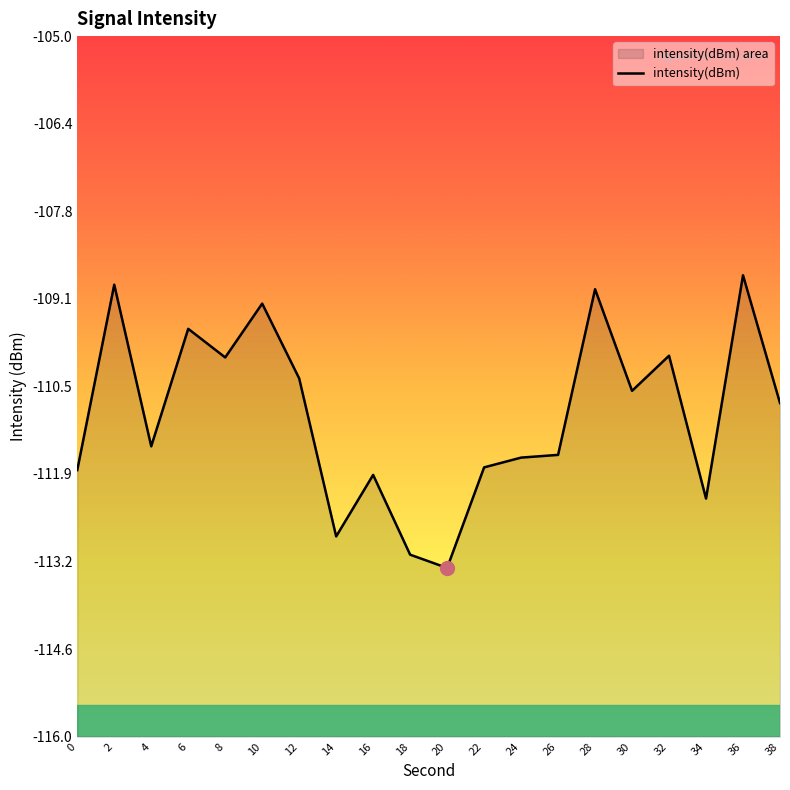

True or false: the data shows -111.4 at 4.

True